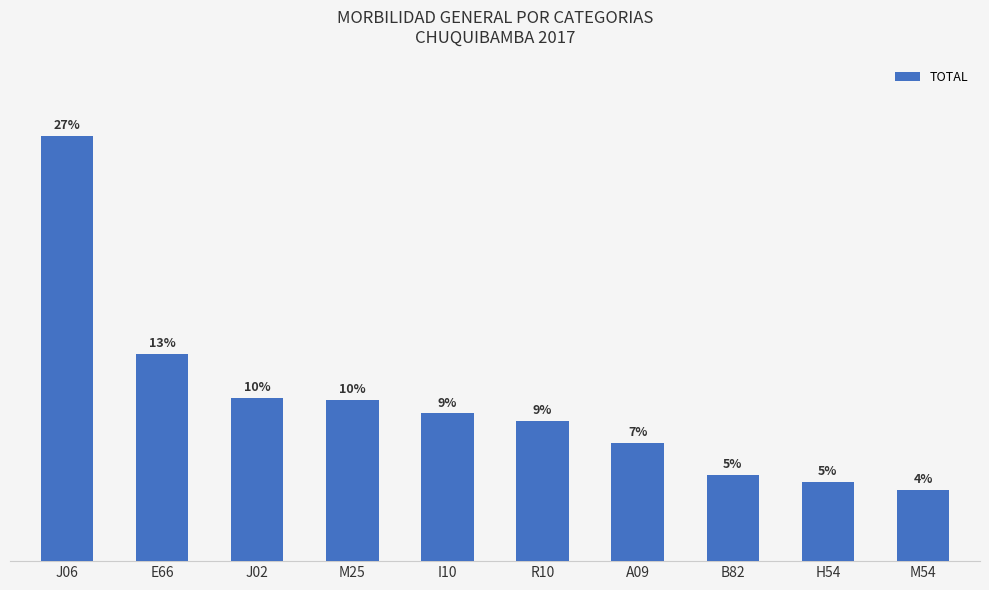

Rank the categories by value from highest to lowest.

J06, E66, J02, M25, I10, R10, A09, B82, H54, M54